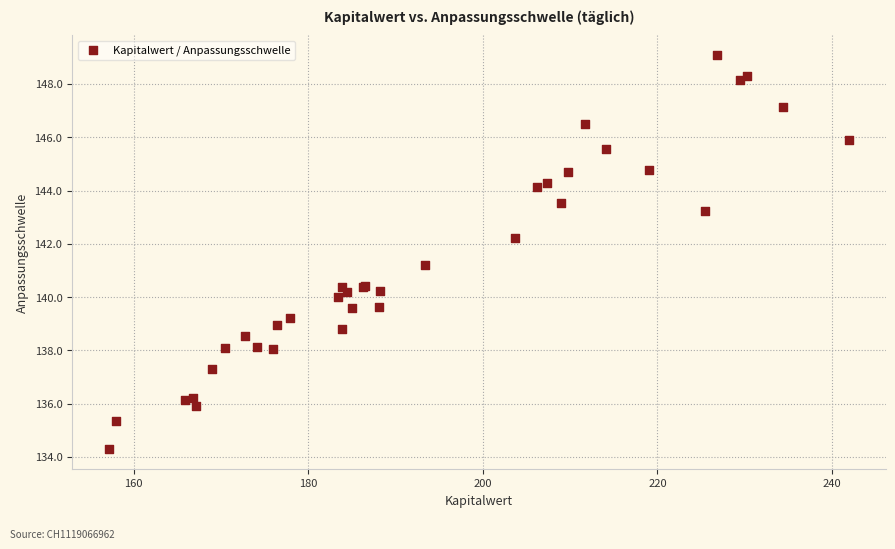

What Y value in the scatter plot is closest to 141?

141.2